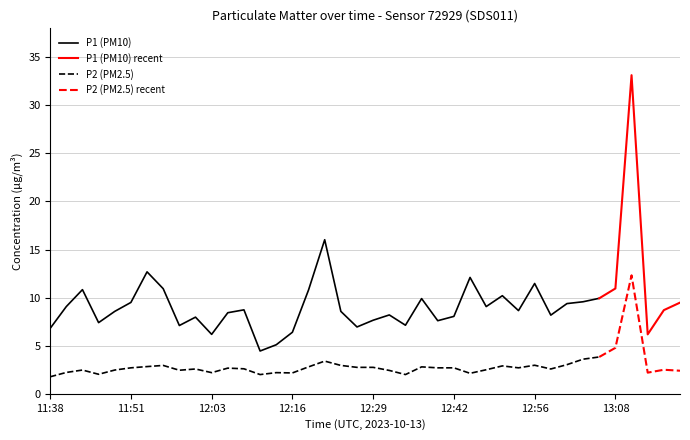

Is the value of P2 at 13:06 greater than the value of P1 at 11:51?

No